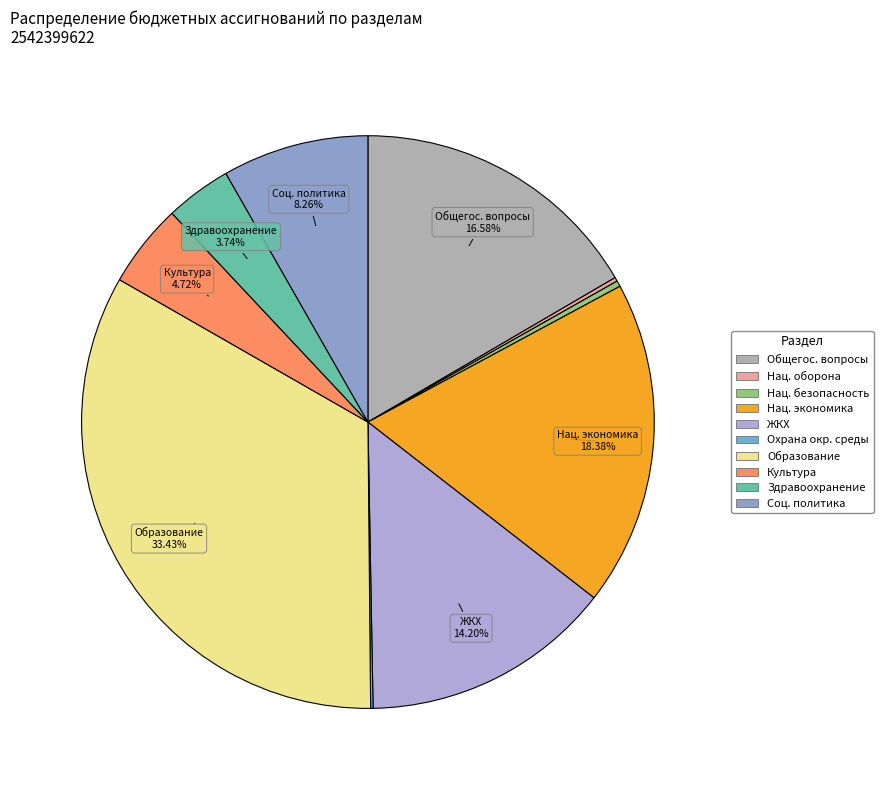

To the nearest percent, what is the average slice percentage?

10%